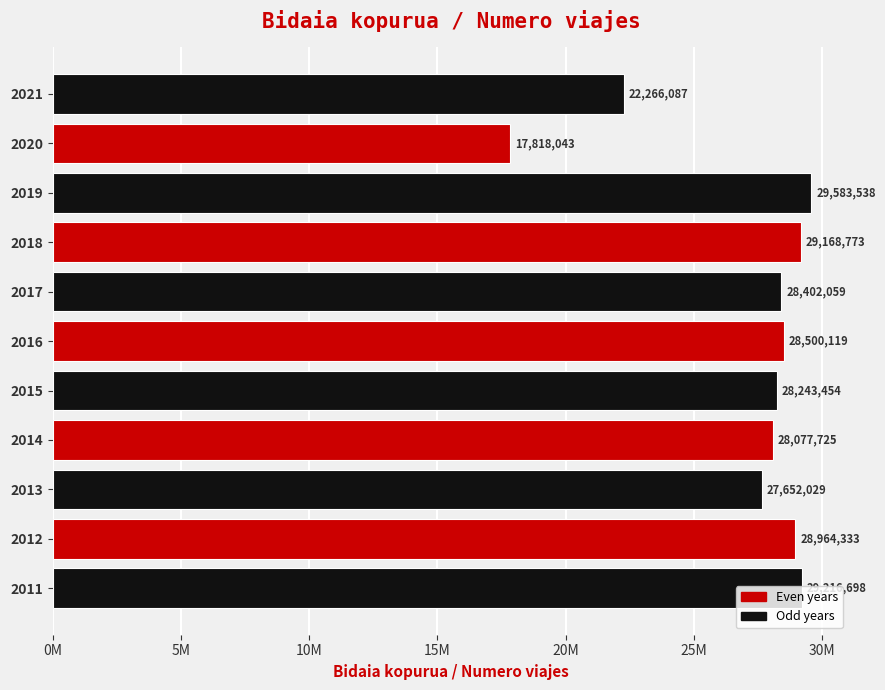

Does the chart contain any negative values?

No